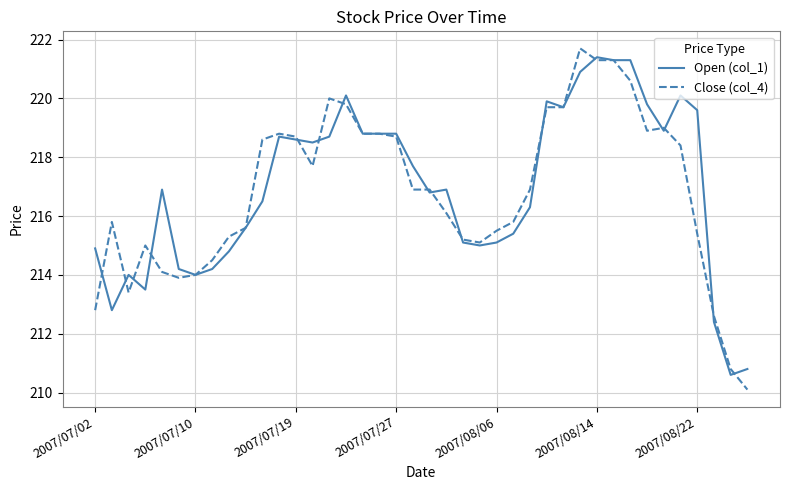

What are all the series names shown in the legend?

Open (col_1), Close (col_4)